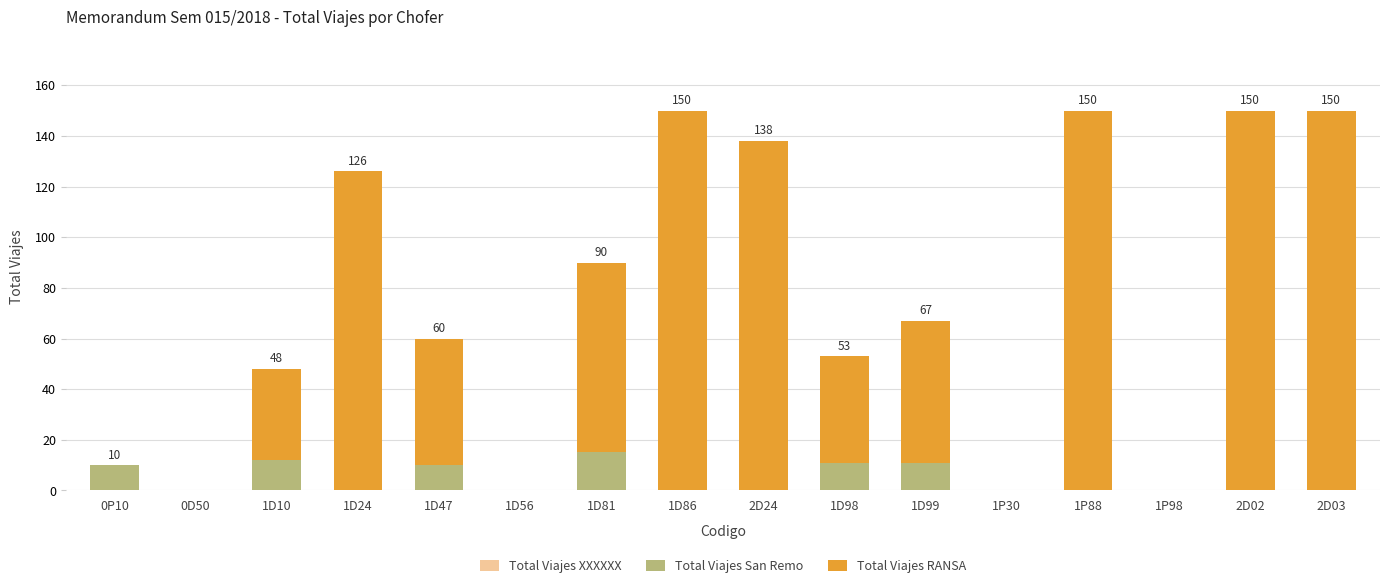

How many distinct data groups are displayed?

2